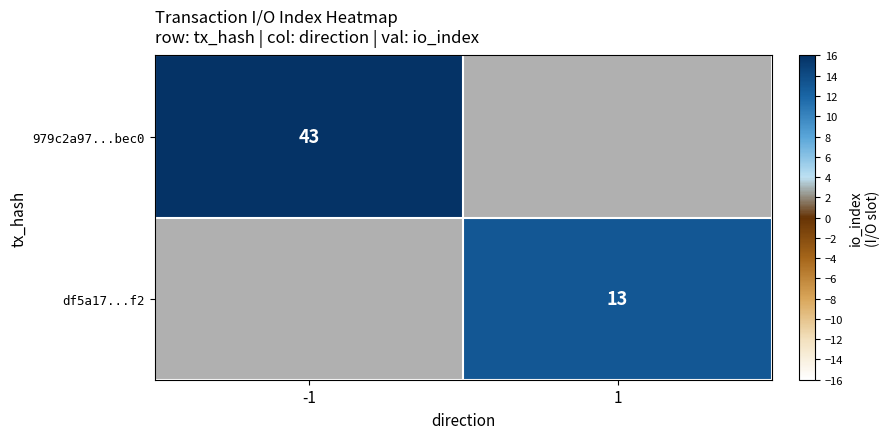

Is the value of df5a17...f2 at 1 greater than the value of 979c2a97...bec0 at -1?

No